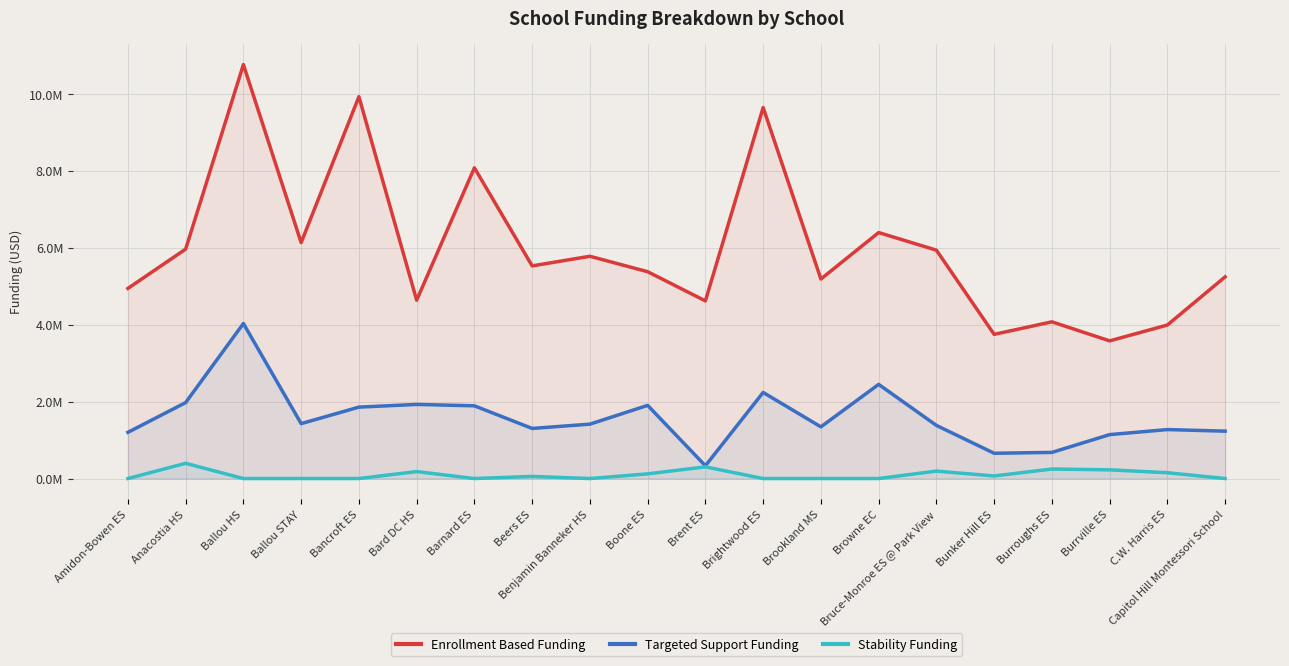

At how many categories does at least one series exceed 8678312?

3